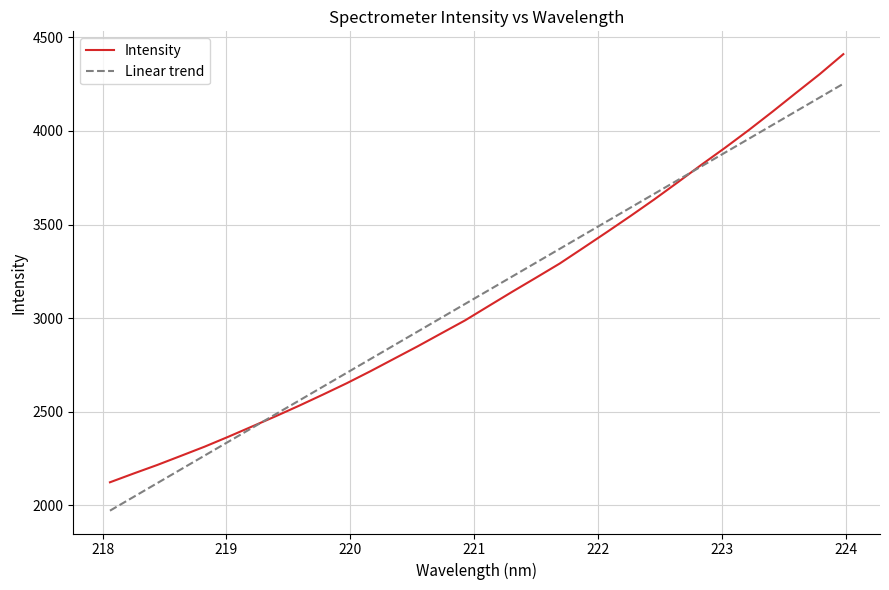

Which category has the highest value across all series?

223.9802